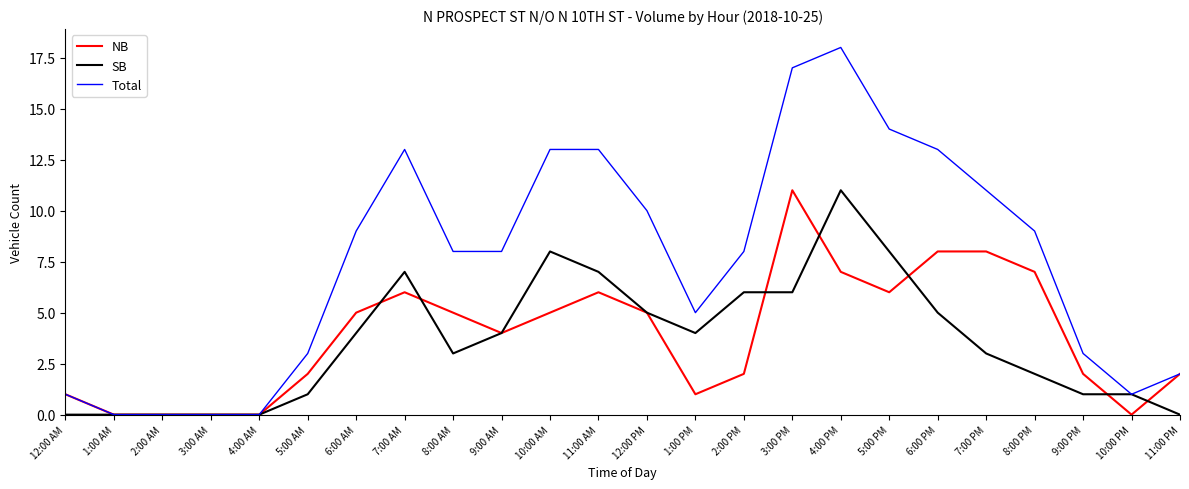

Which series has the largest range (max minus min)?

Total